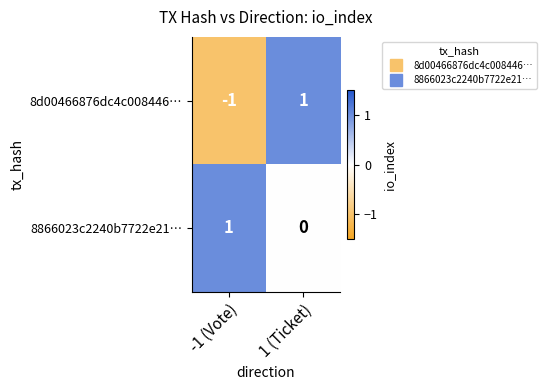

What is the total value across all series at 1 (Ticket)?

1